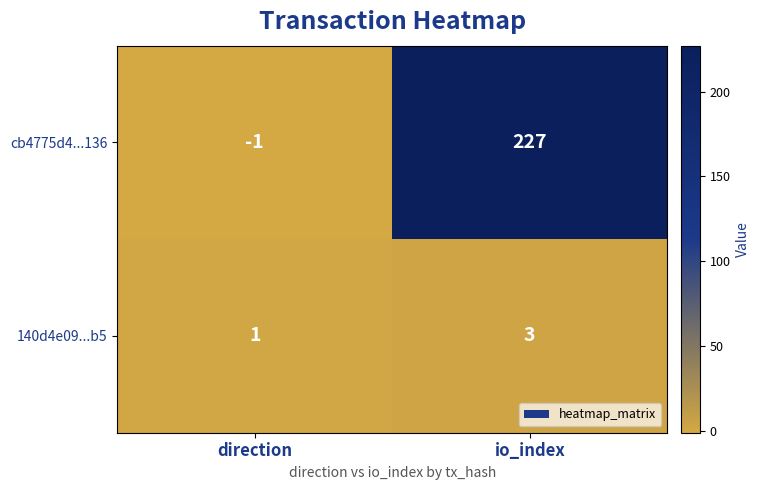

Which series has the widest spread of values?

cb4775d4...136